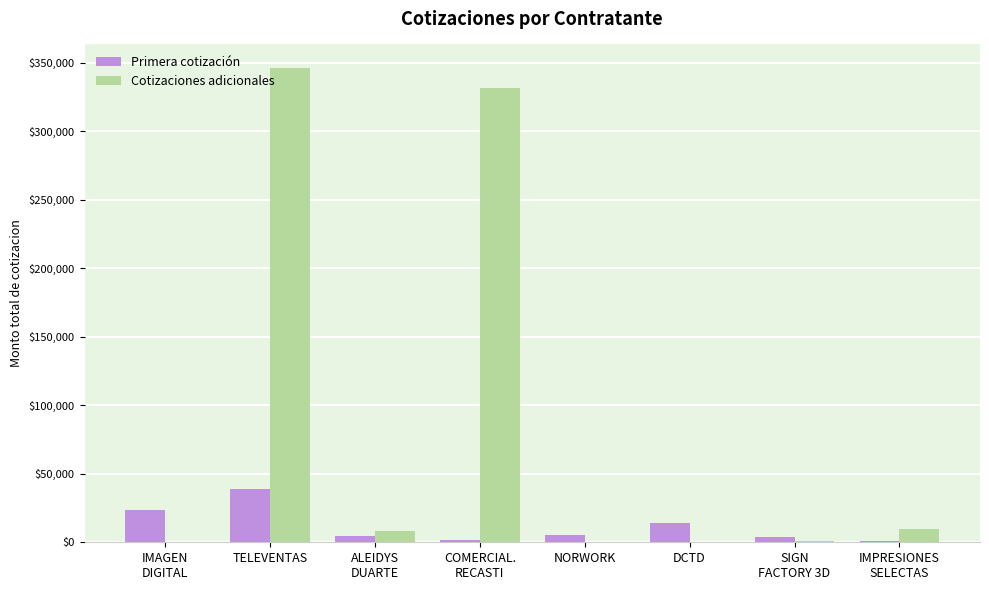

At which label does Cotizaciones adicionales first exceed 8058?

TELEVENTAS